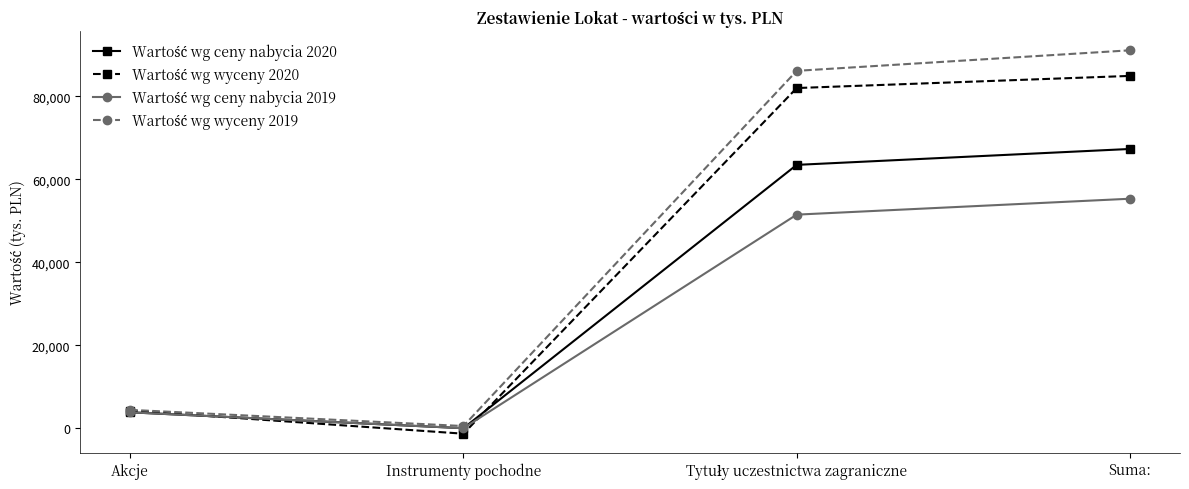

Does the chart display data point markers on the line(s)?

Yes